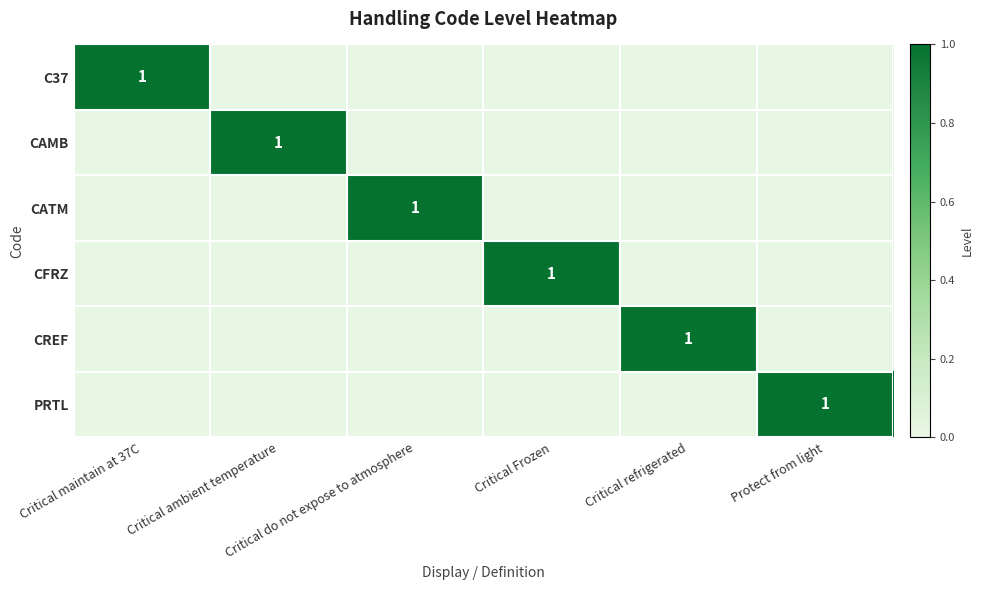

Is the value of CATM at Critical Frozen greater than the value of CAMB at Critical refrigerated?

No